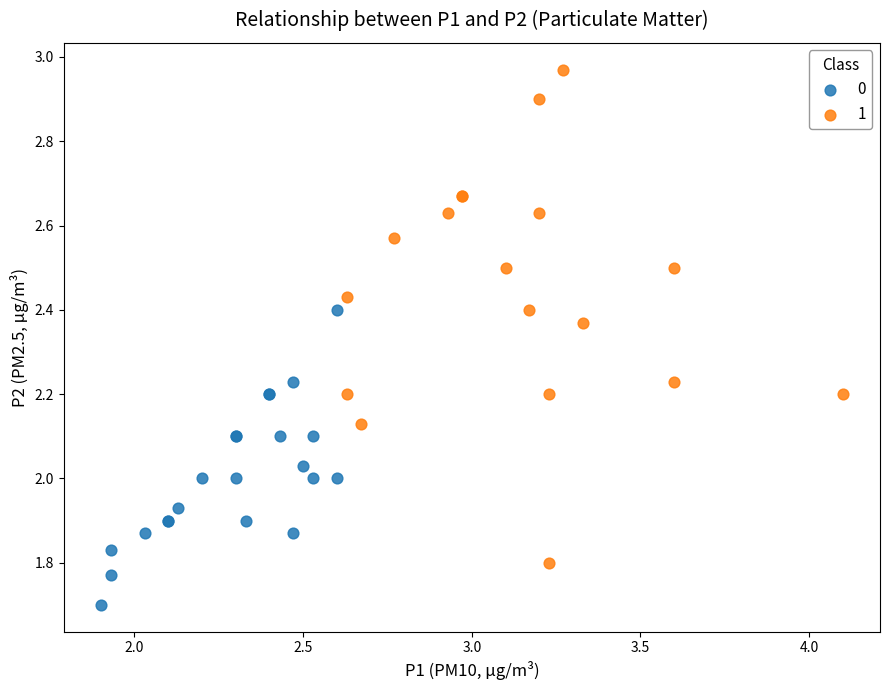

Which series reaches the maximum Y coordinate?

1